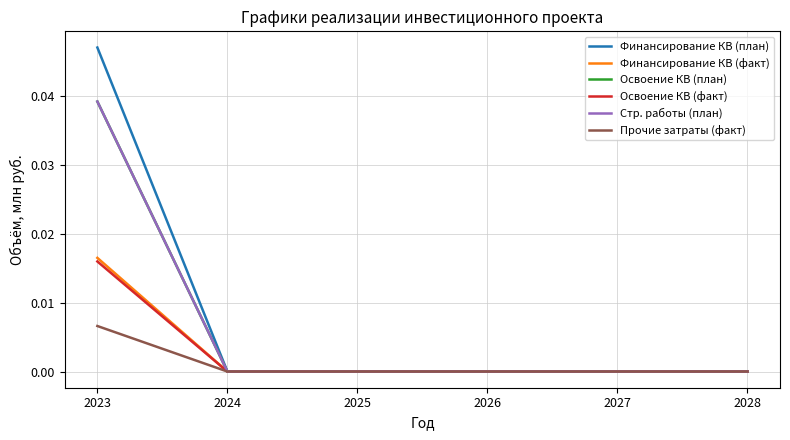

The value of Финансирование КВ (факт) at 2023 is 0.0. True or false?

True